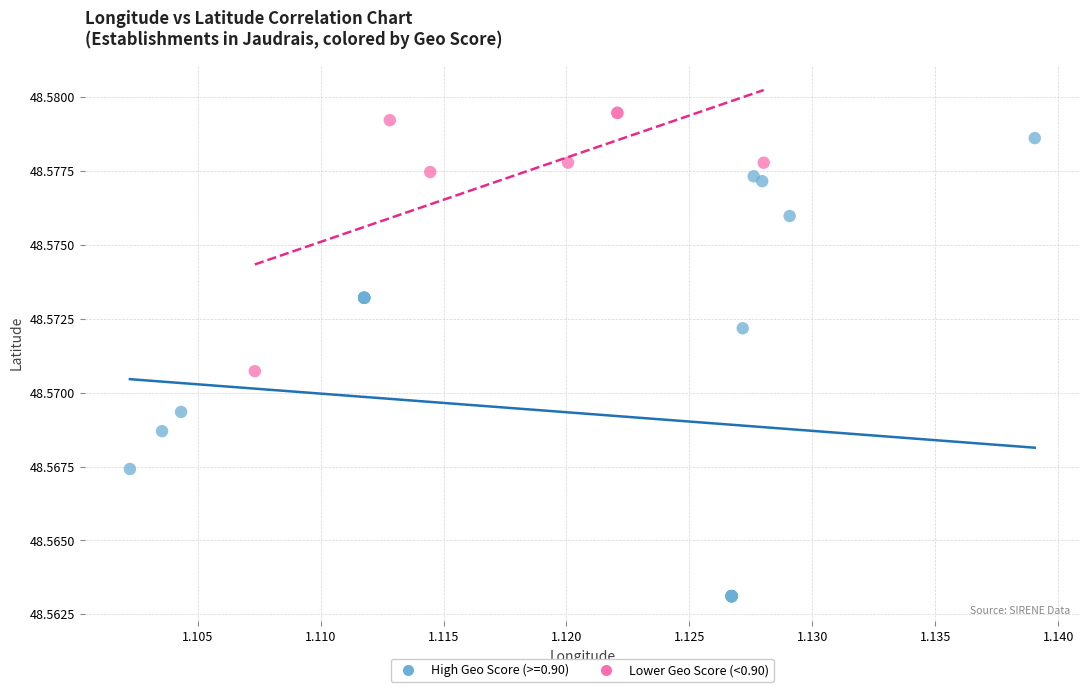

Which series contains the highest Y value?

Lower Geo Score (<0.90)